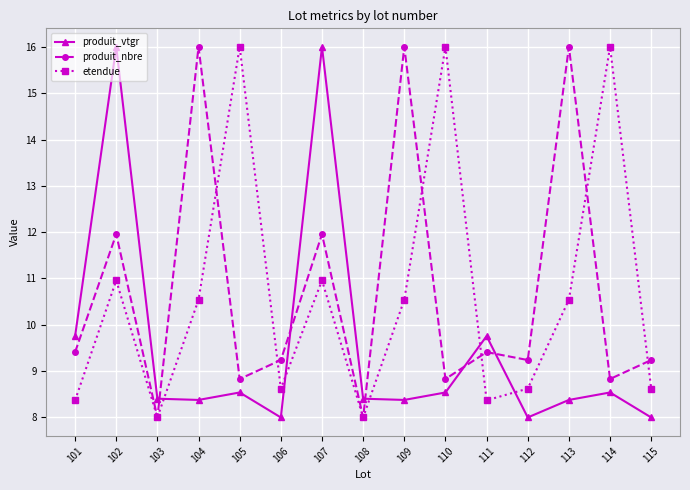

Which series changed the most between 103 and 112?

produit_nbre